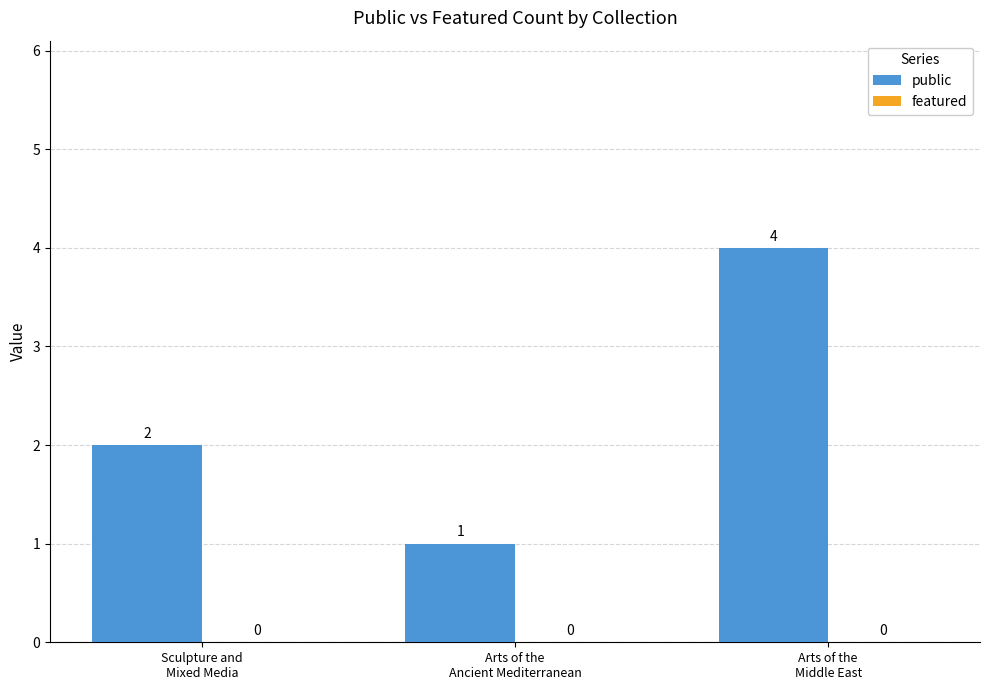

What is the greatest value displayed?

4